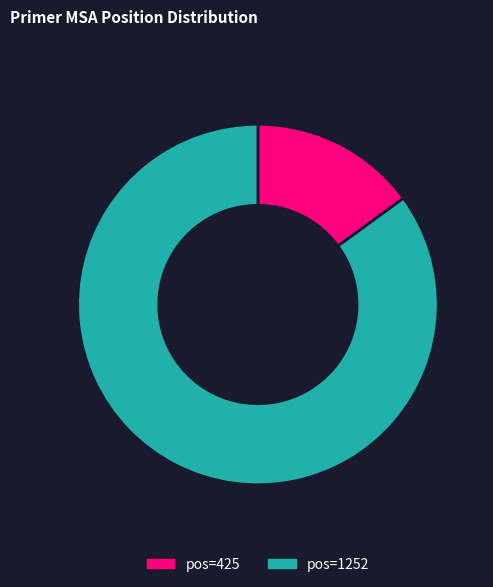

What is the largest slice in the pie chart?

pos=1252